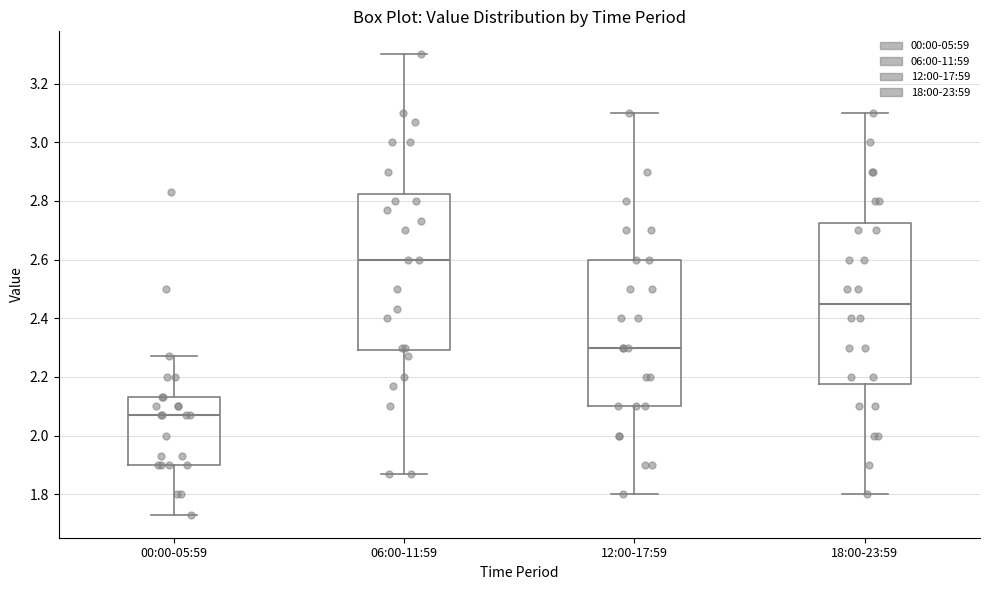

Which box has the lowest median line?

00:00-05:59